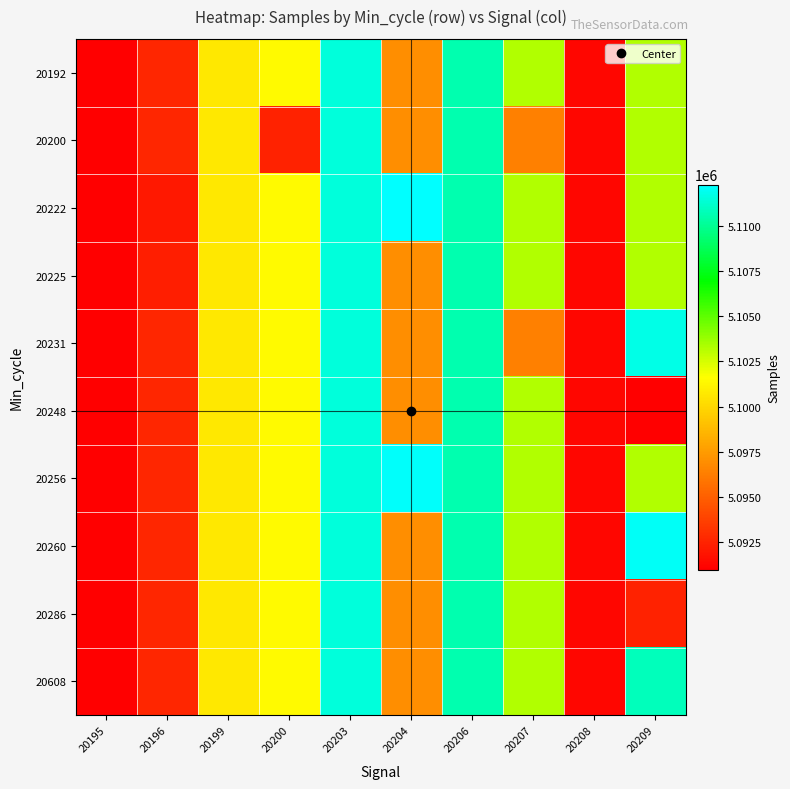

What is the total value across all series at 20200?

51005641